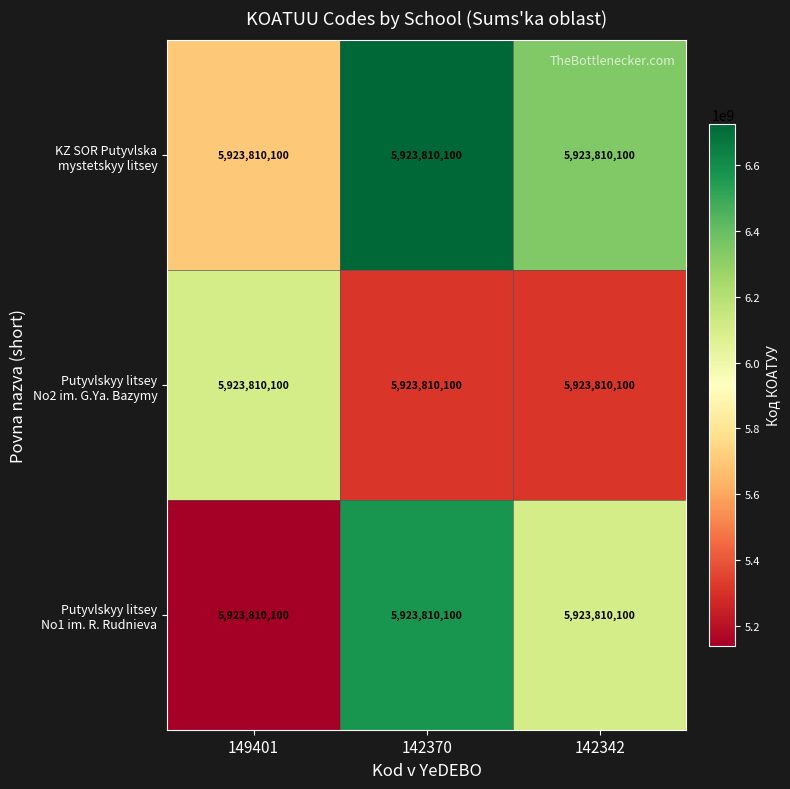

Which has a higher value, 149401 or 142342?

142342